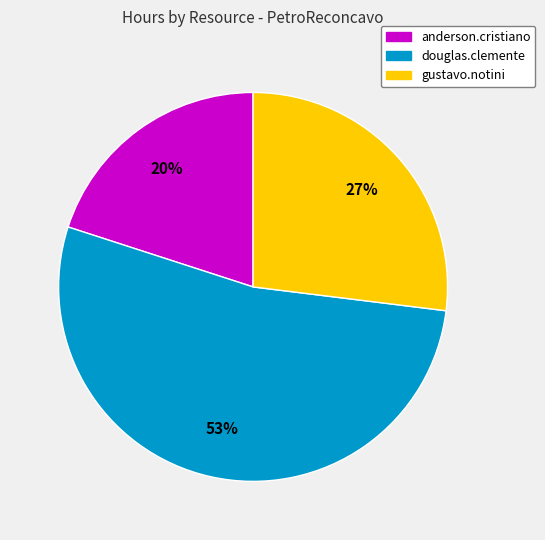

Is there a majority slice in this chart?

Yes